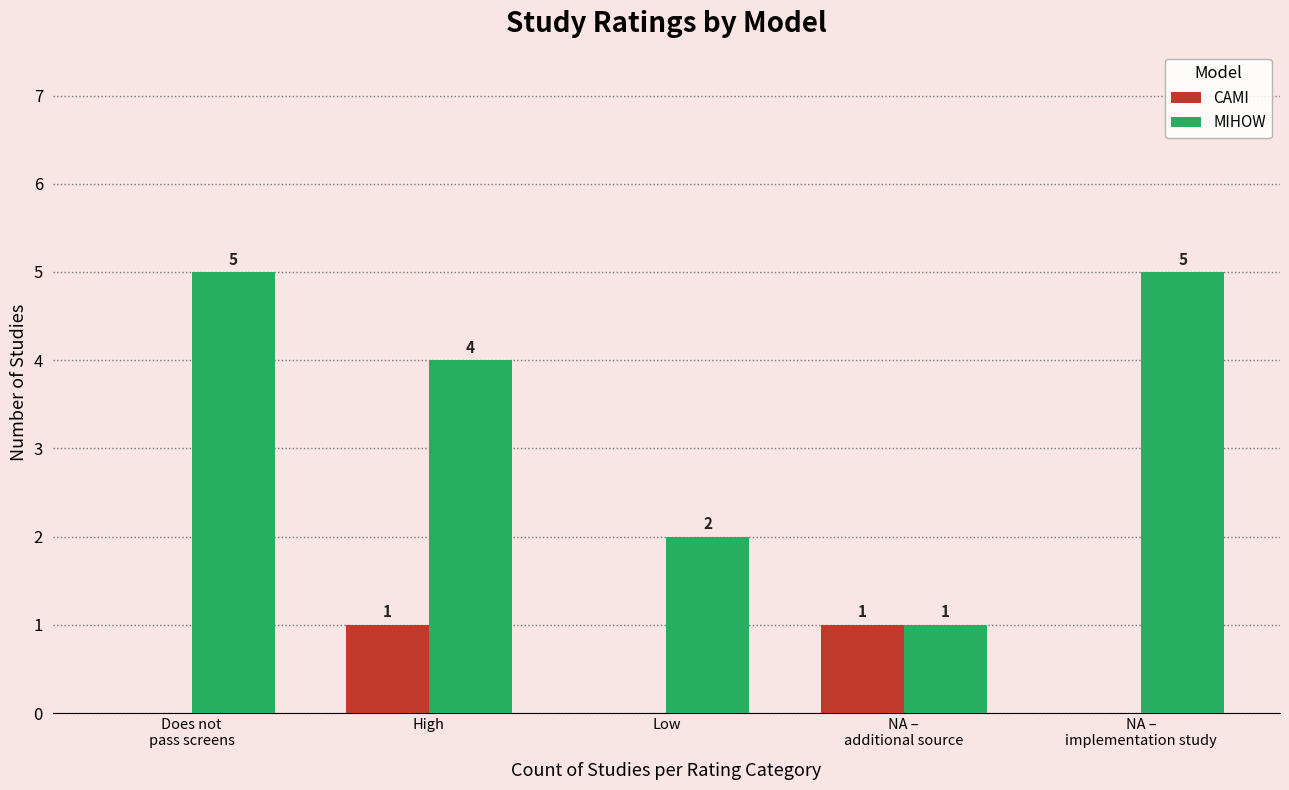

What is the sum of the CAMI values at Low and NA –
additional source?

1